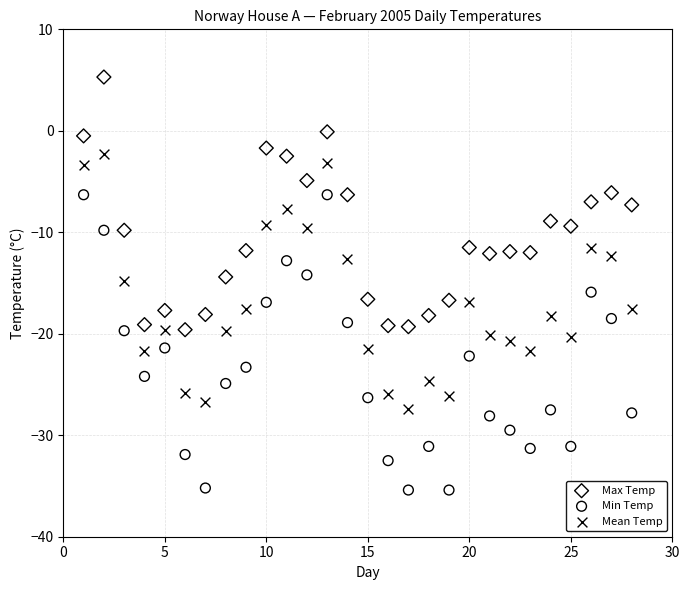

Across all data points, what is the range of Y values (max minus min)?

40.7